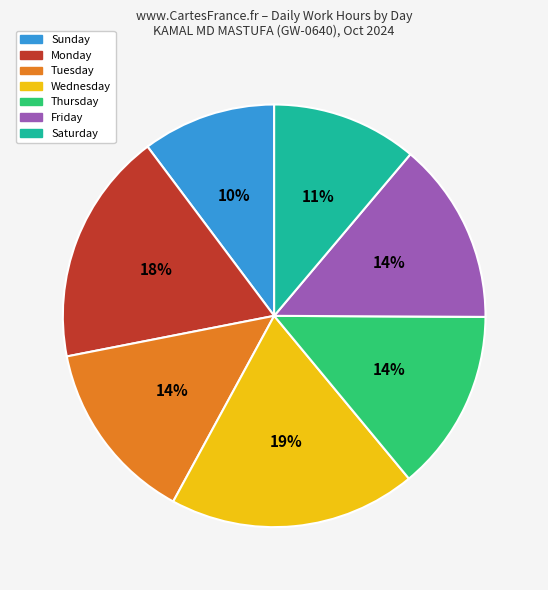

How many segments does this pie chart have?

7